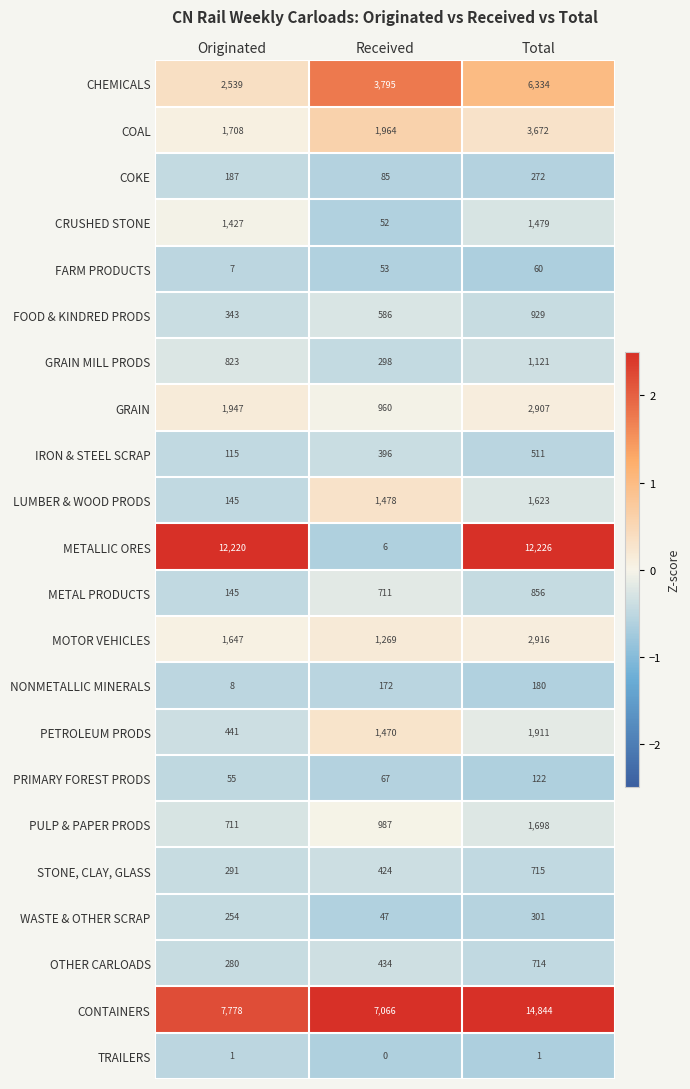

Read the FARM PRODUCTS value at Received, to the nearest 5.

55